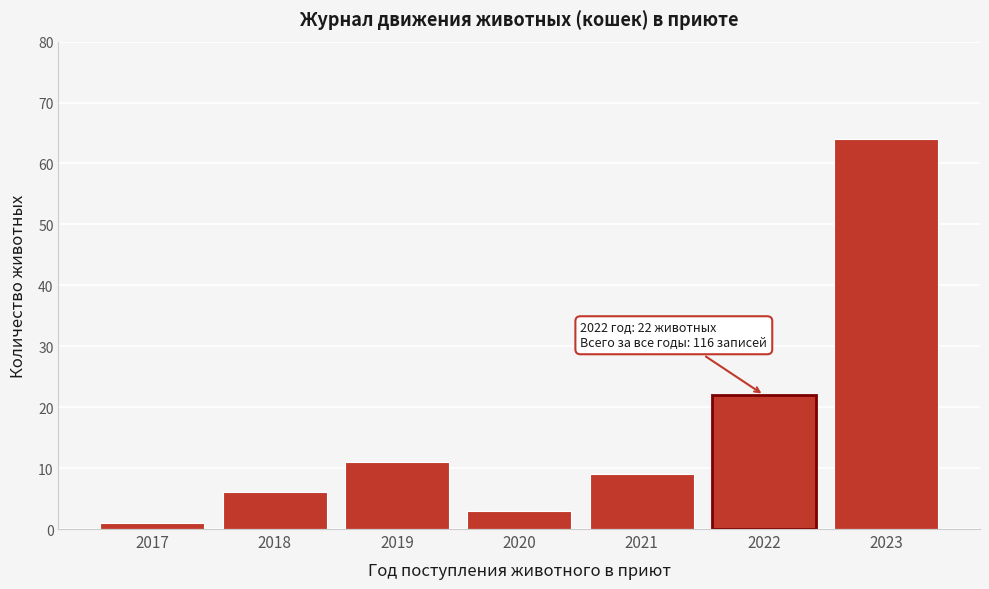

Reading right to left, what are all the values shown in this chart?

64	22	9	3	11	6	1